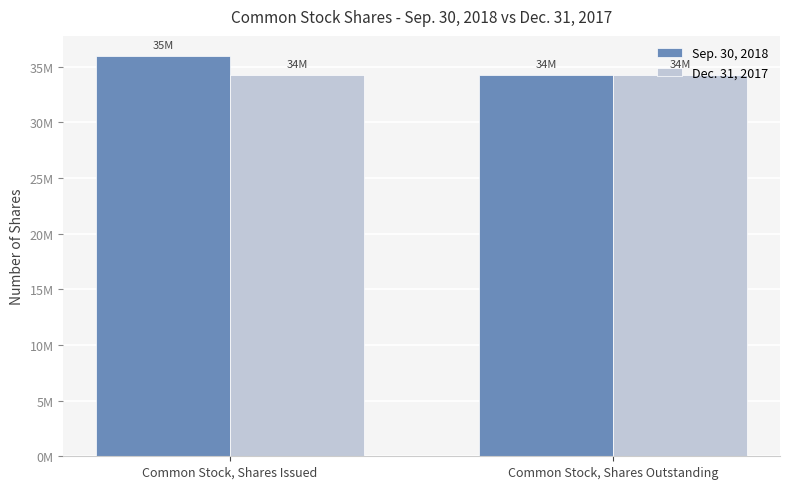

Rank the series by their maximum value, from highest to lowest.

Sep. 30, 2018, Dec. 31, 2017